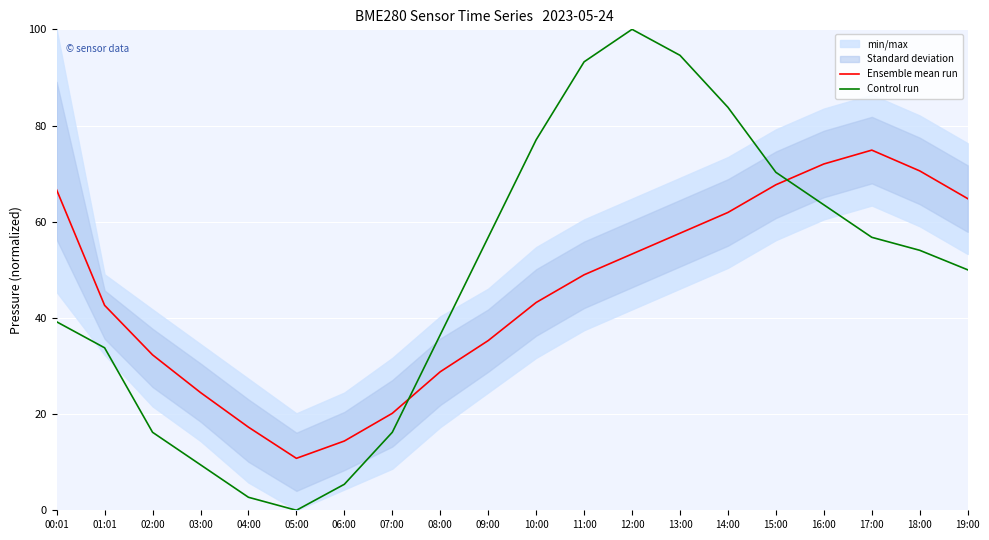

Reading left to right, extract all data points from this chart.

Ensemble mean run: 66.6	42.6	32.3	24.5	17.3	10.8	14.4	20.2	28.8	35.3	43.2	49.0	53.3	57.6	61.9	67.7	72.0	74.9	70.6	64.8
Control run: 39.2	33.8	16.2	9.5	2.7	0.0	5.4	16.2	36.5	56.8	77.0	93.2	100.0	94.6	83.8	70.3	63.5	56.8	54.1	50.0